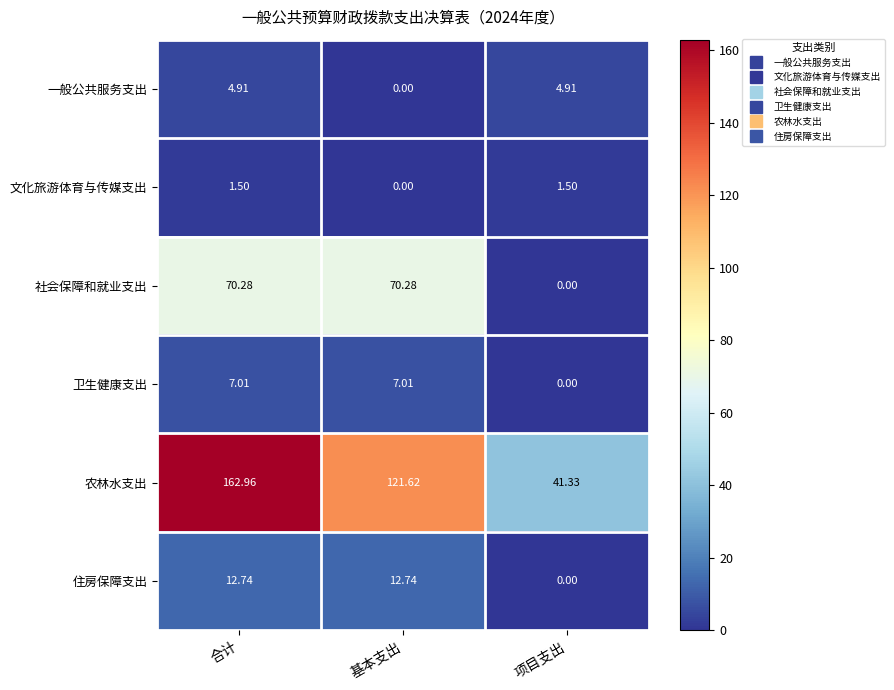

List the series in order of their peak value, lowest first.

文化旅游体育与传媒支出, 一般公共服务支出, 卫生健康支出, 住房保障支出, 社会保障和就业支出, 农林水支出